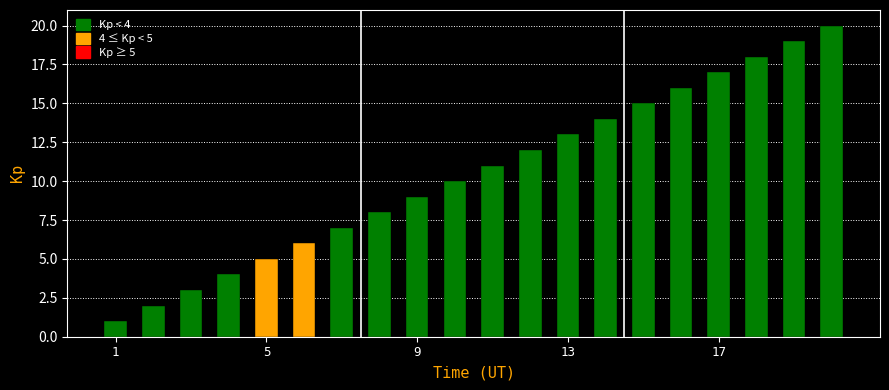

What is the maximum value shown in the chart?

20